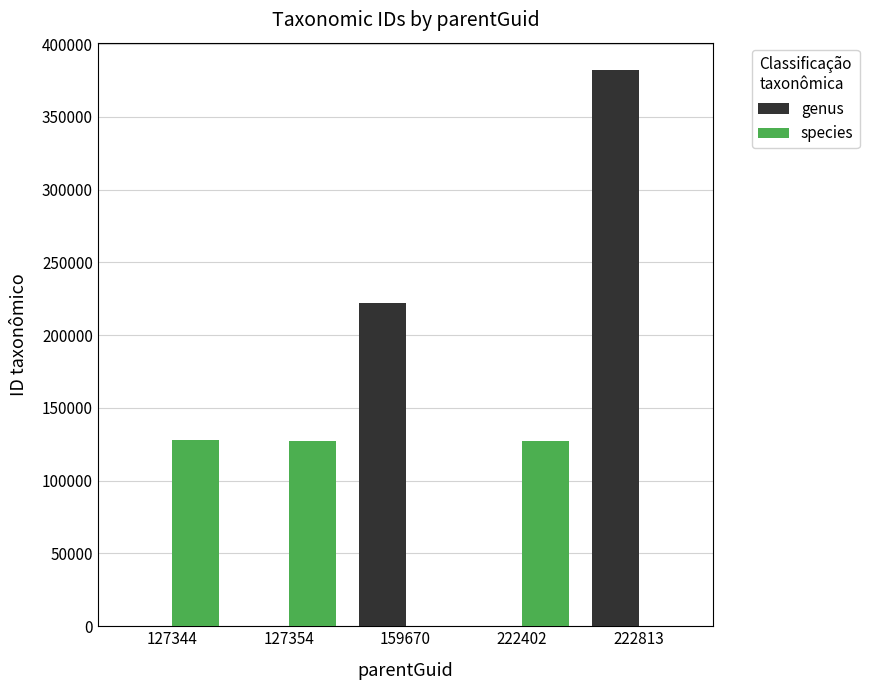

What is the average value of the genus series?

120870